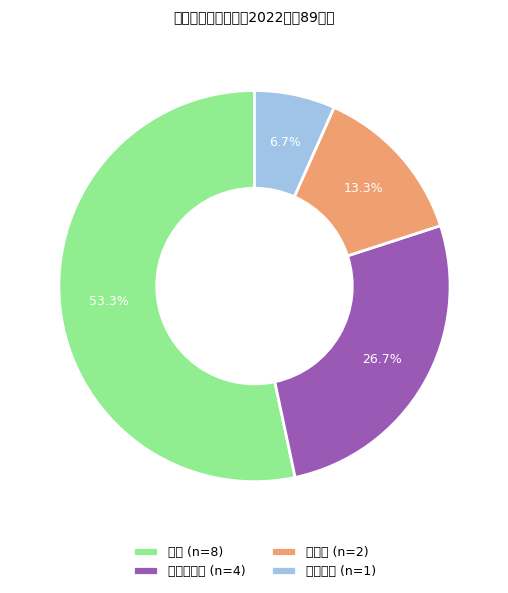

To the nearest percent, what is the average slice percentage?

25%